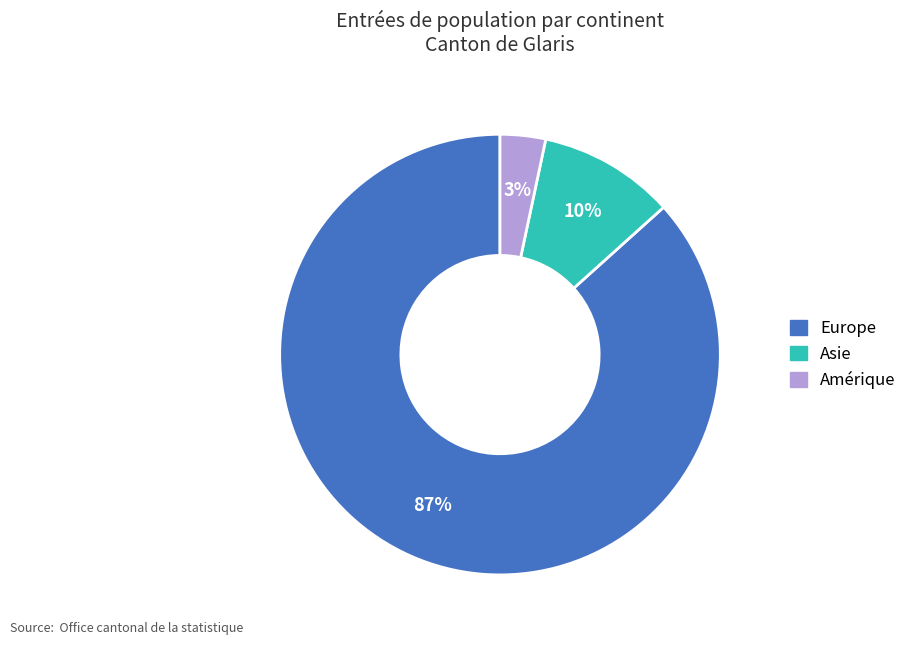

Does any single category account for the majority?

Yes